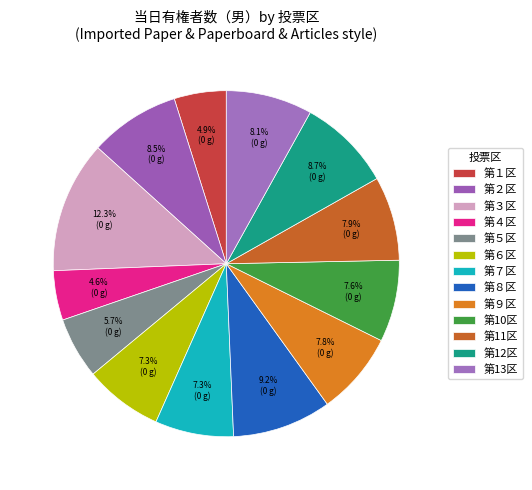

To the nearest percent, what portion does 第４区 represent?

5%